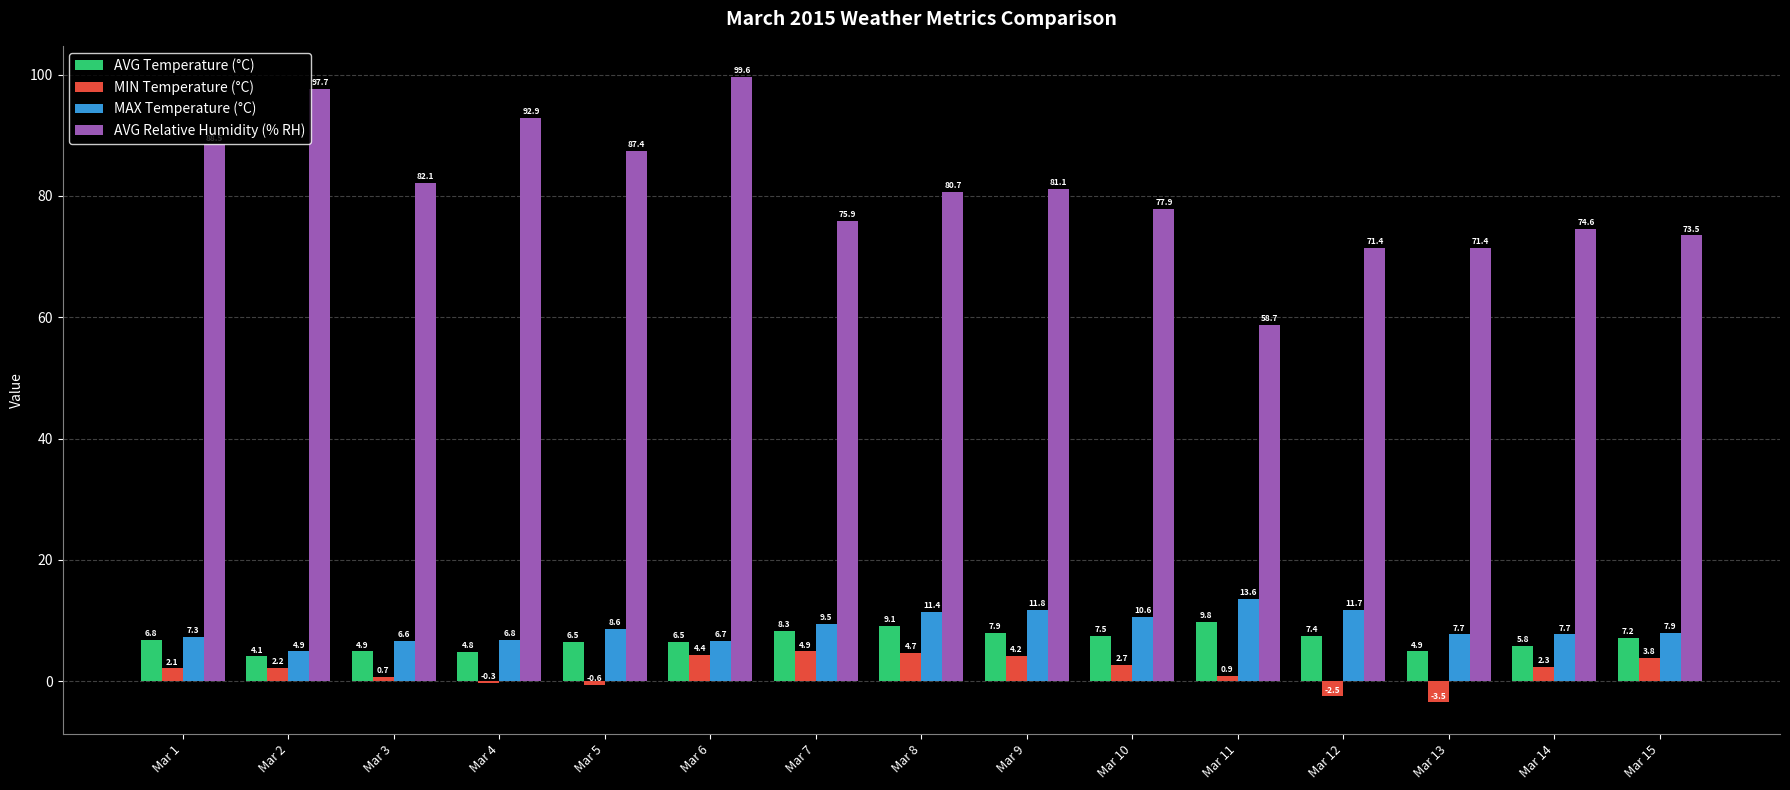

How many groups of bars are there?

15